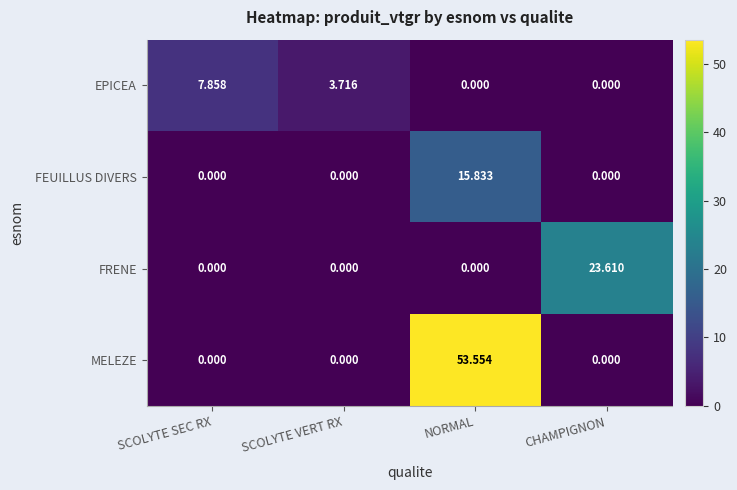

List the series in order of their peak value, highest first.

MELEZE, FRENE, FEUILLUS DIVERS, EPICEA